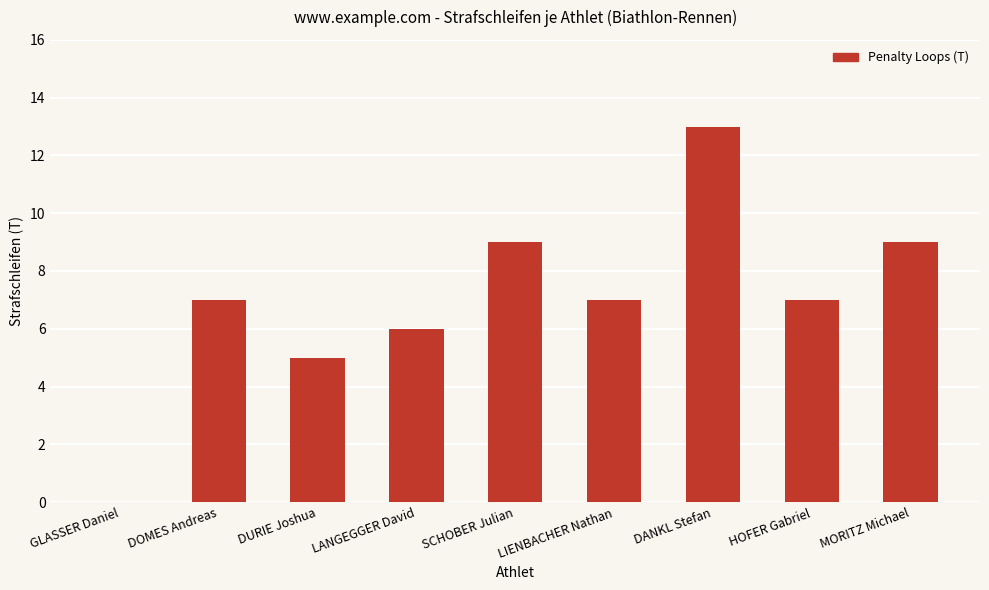

What is the sum of the values at DANKL Stefan and MORITZ Michael?

22